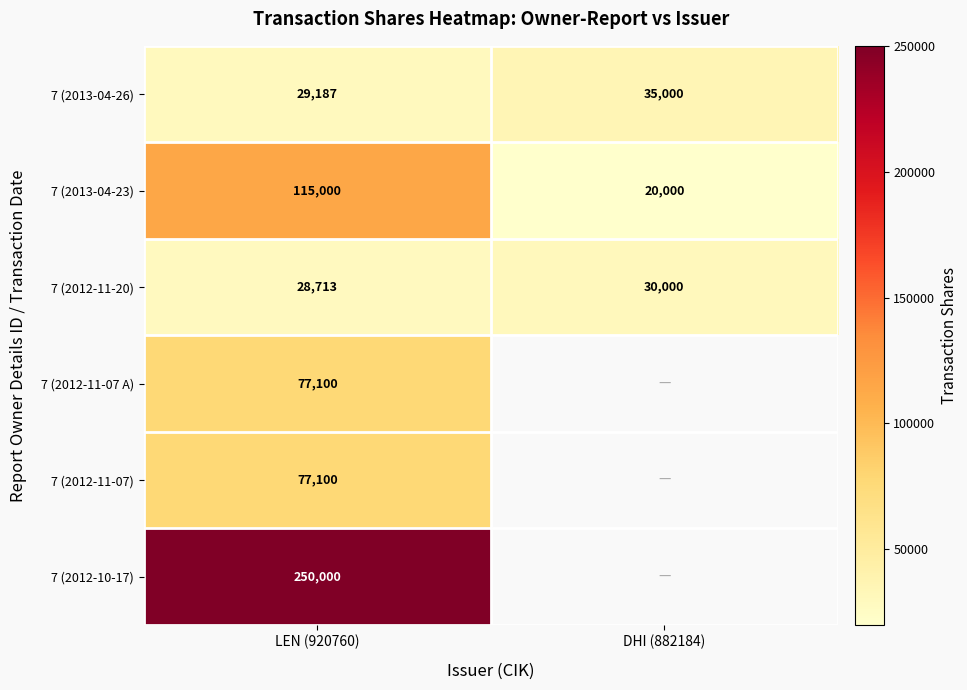

What value does the 7 (2013-04-23) series have at DHI (882184)?

20000